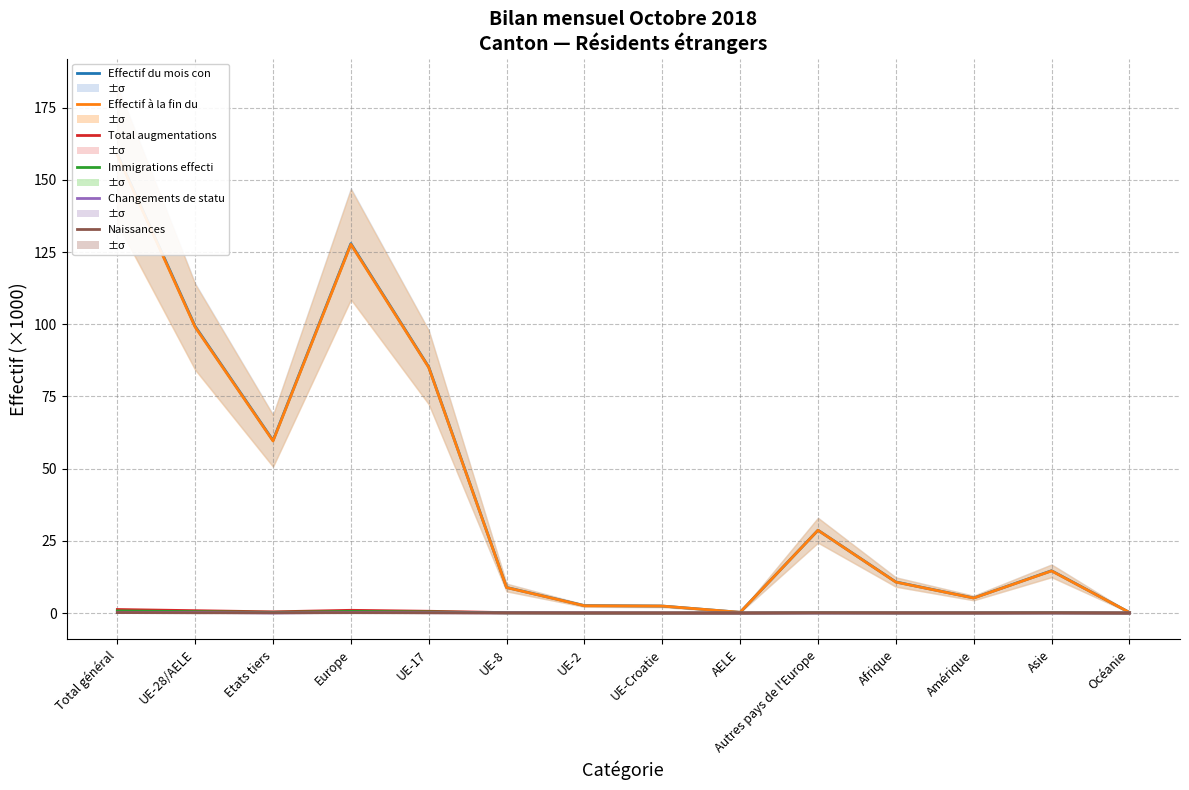

Does the chart have visible grid lines?

Yes